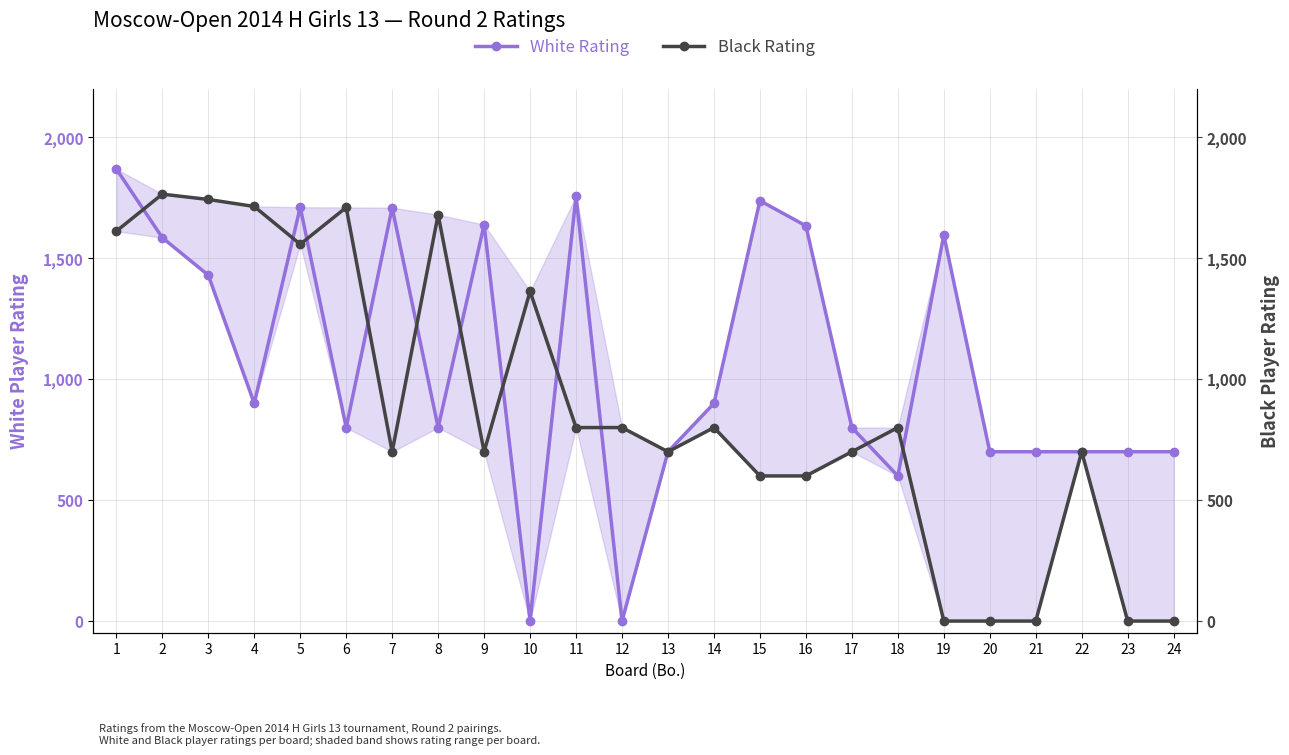

What is the sum of all White Rating values?

25668